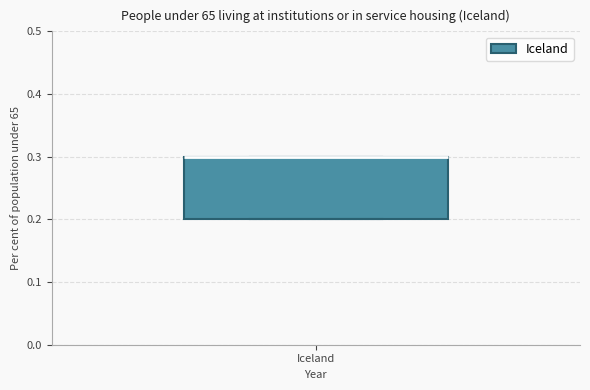

Read this box plot against the y-axis: the position of the median line, the range covered by the box, and the ends of both whiskers. The values are not printed on the chart, so give them approximately, as read against the axis.

median 0.3 (drawn on the box's upper edge), box 0.2 to 0.3, whiskers 0.2 to 0.3